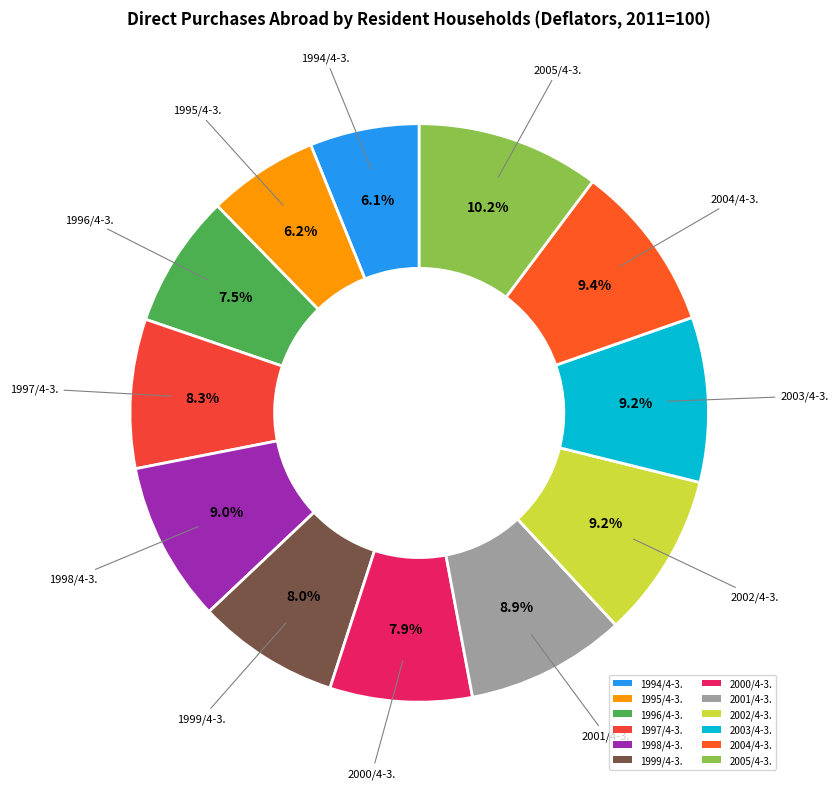

Which category has the biggest portion of the pie?

2005/4-3.